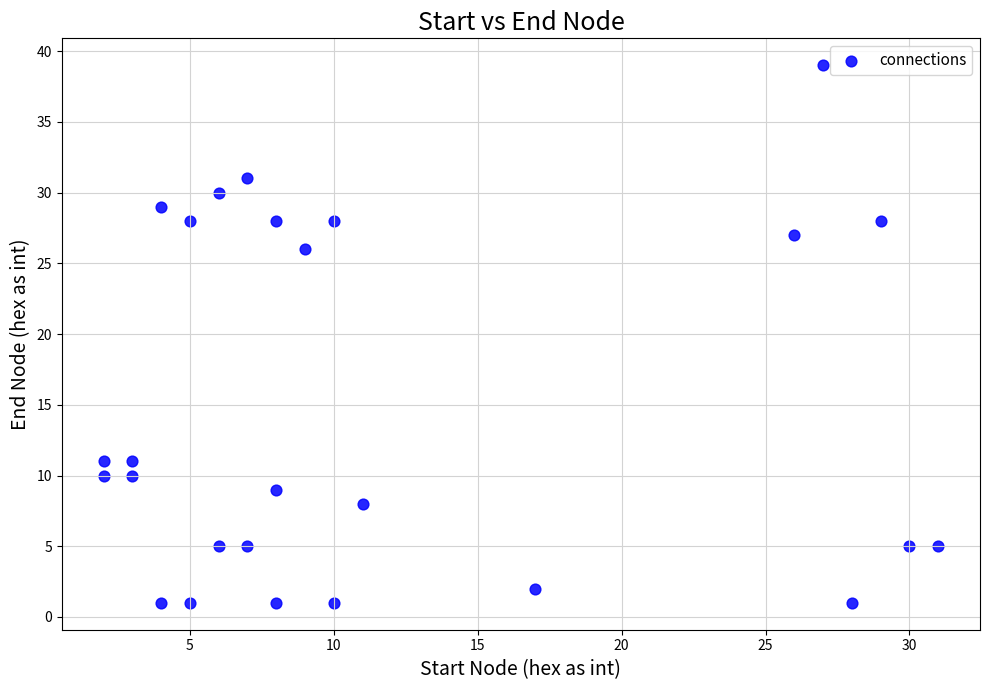

What Y value in the scatter plot is closest to 20?

26